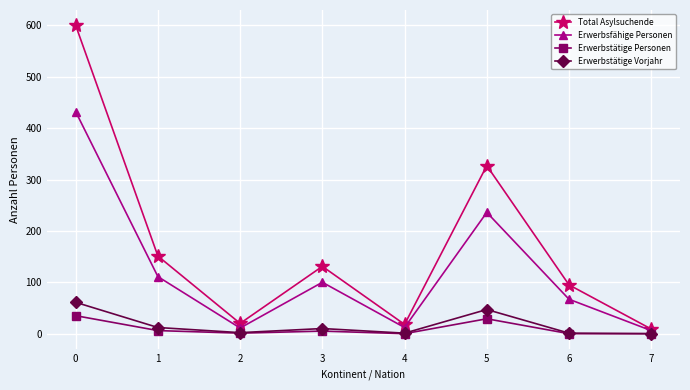

Which series changed the most between 1 and 2?

Total Asylsuchende